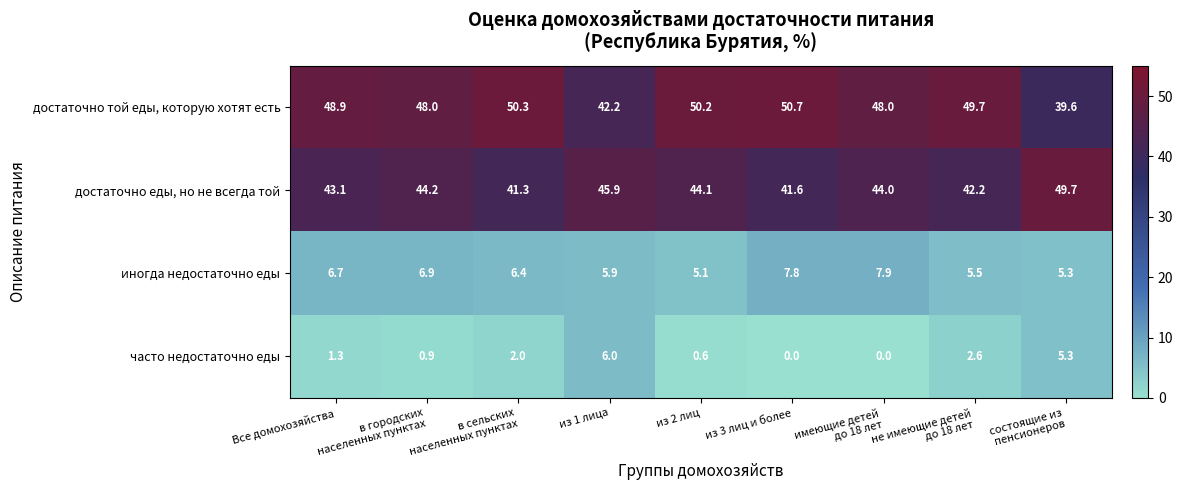

What is the difference between the maximum and minimum values in the достаточно той еды, которую хотят есть series?

11.1